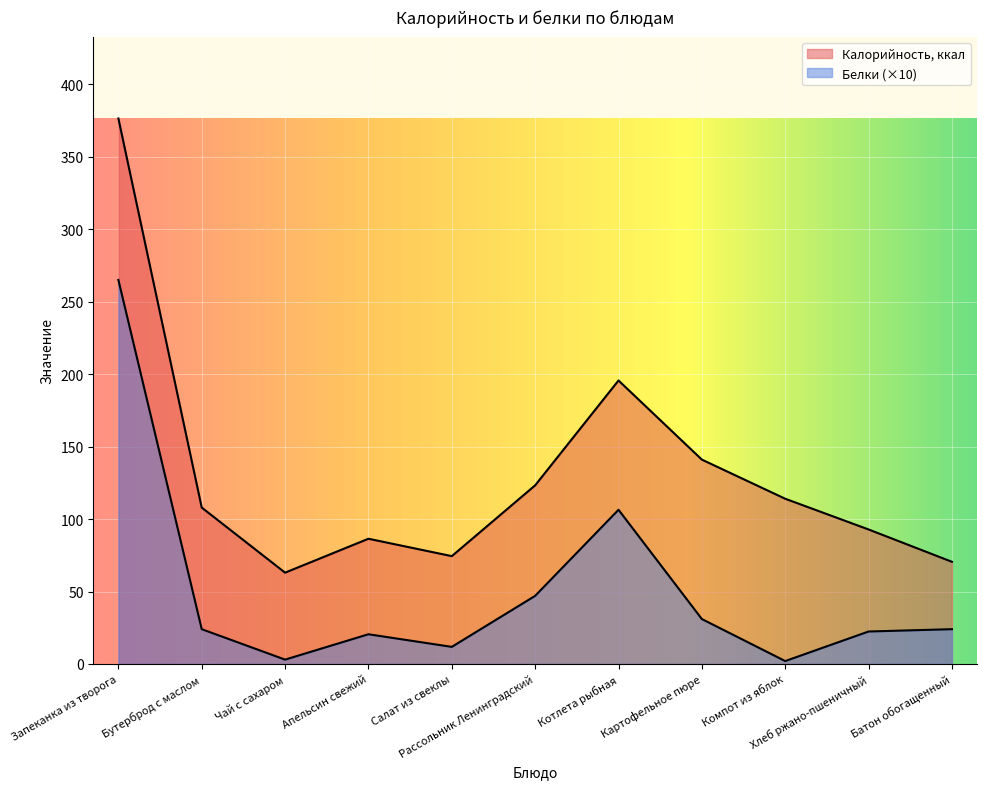

What is the difference between the second highest and second lowest values in the Белки series?

103.4